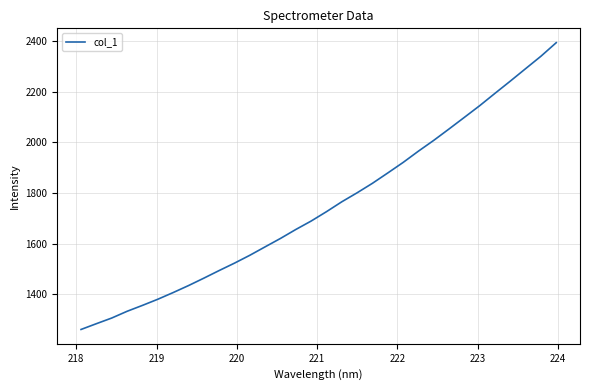

What is the maximum value shown in the chart?

2393.2